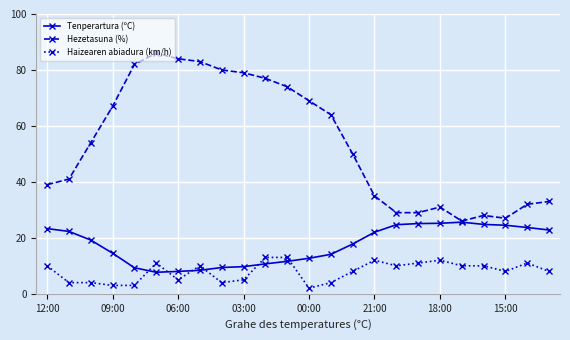

After their last crossing, which series has the higher values: Haizearen abiadura (km/h) or Tenperartura (ºC)?

Tenperartura (ºC)